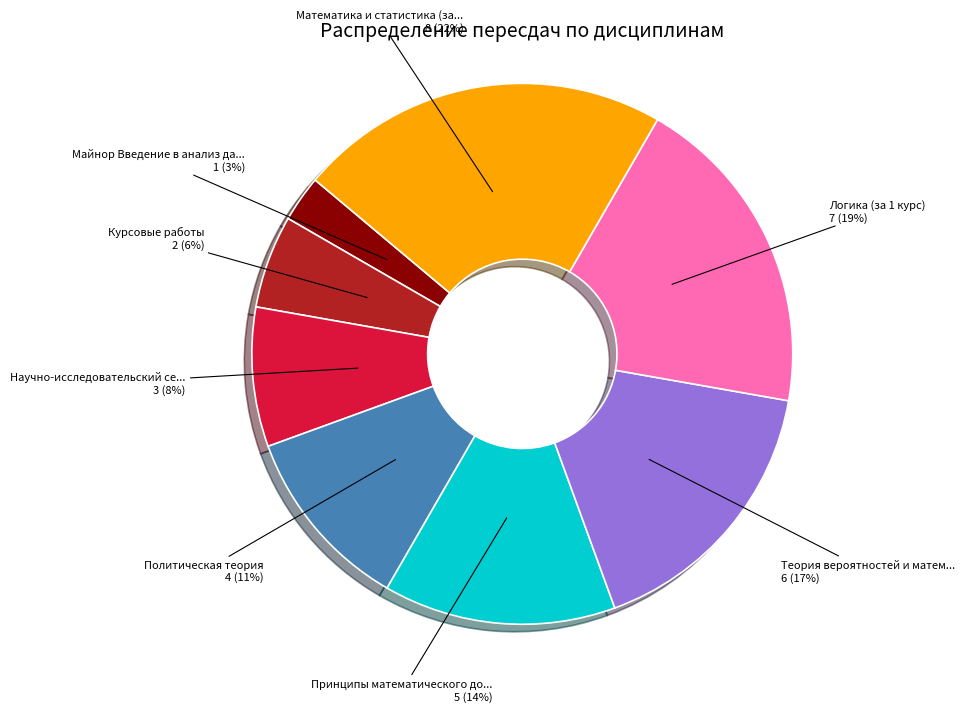

To the nearest percent, what is the average slice percentage?

12%